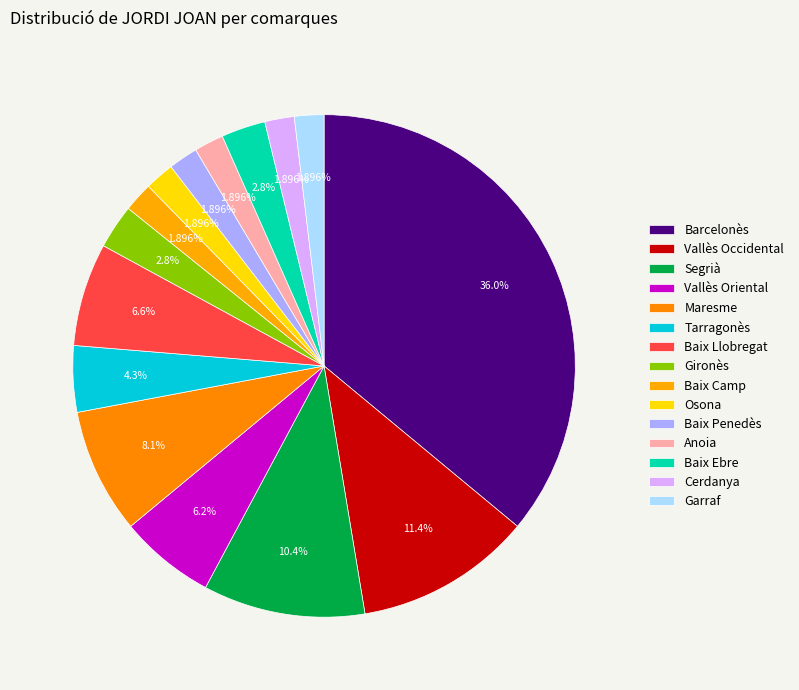

Which has a higher value, Vallès Oriental or Baix Ebre?

Vallès Oriental